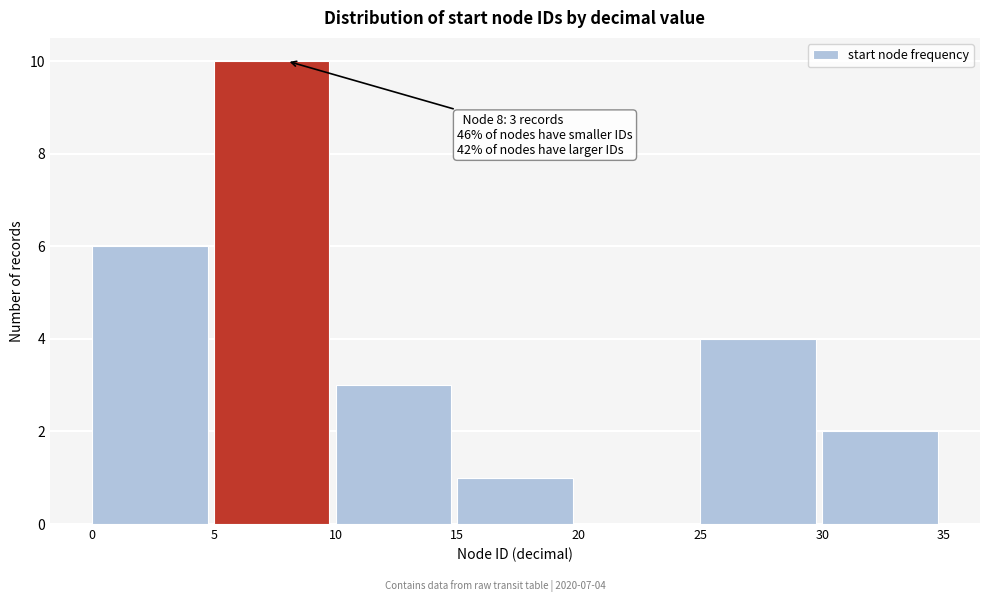

Over which range of the x-axis is the bar tallest?

5 to 10